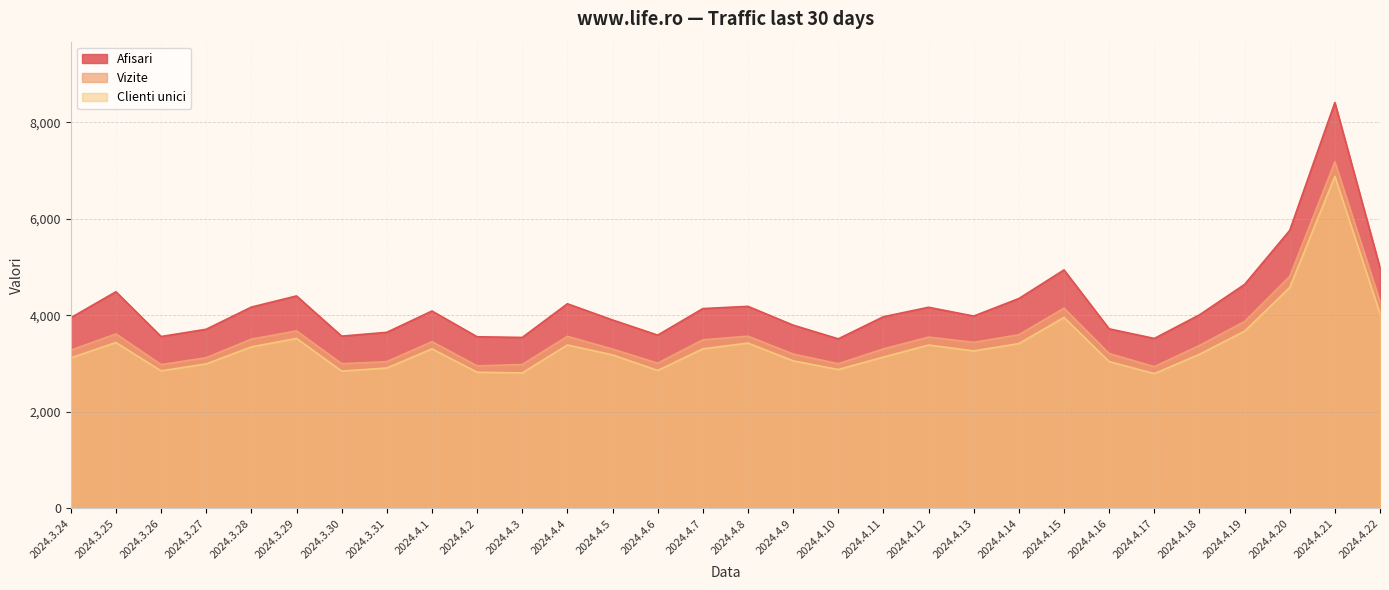

Does the chart display data point markers on the line(s)?

No